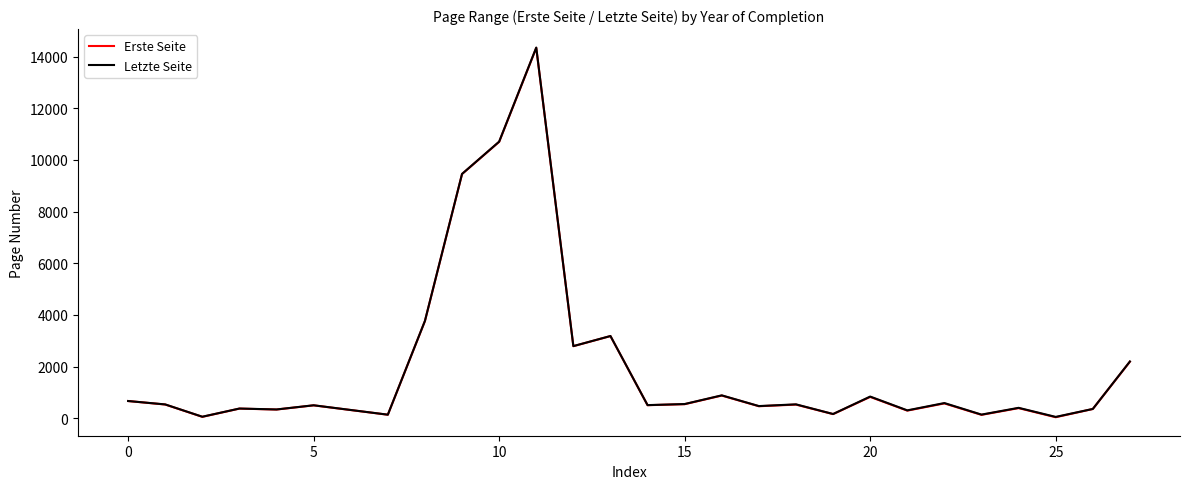

True or false: Erste Seite and Letzte Seite intersect in this chart.

False